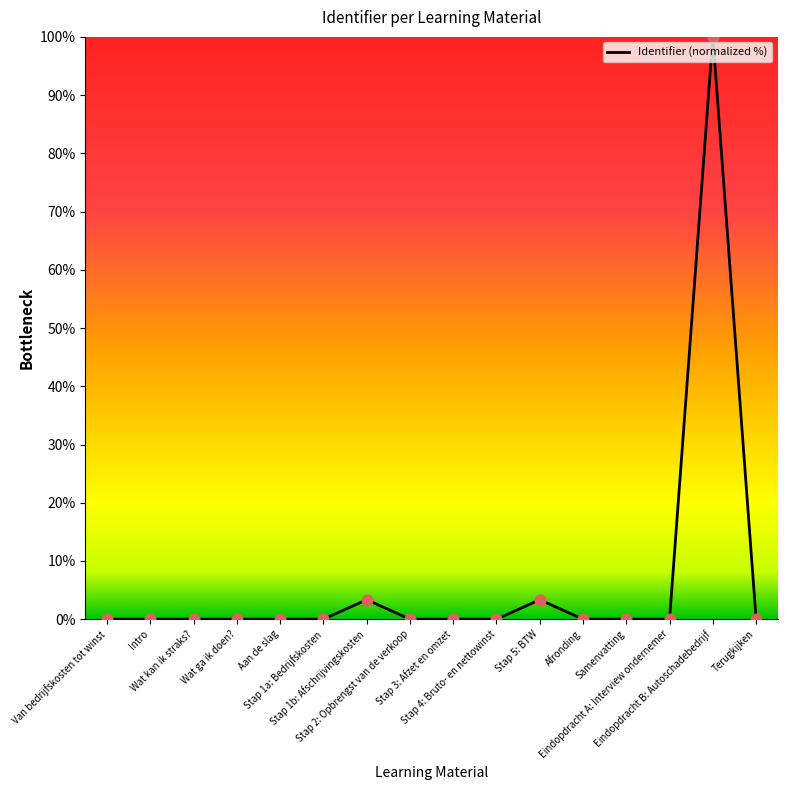

Between Stap 5: BTW and Stap 2: Opbrengst van de verkoop, which is larger?

Stap 5: BTW